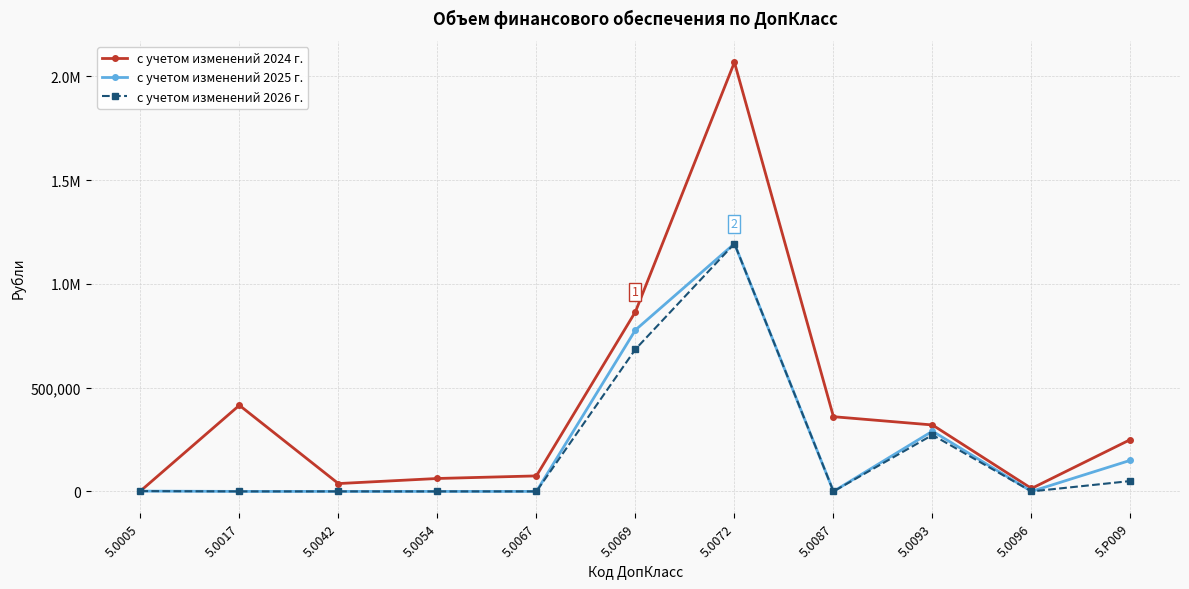

Which series changed the most between 5.0017 and 5.0093?

с учетом изменений 2025 г.